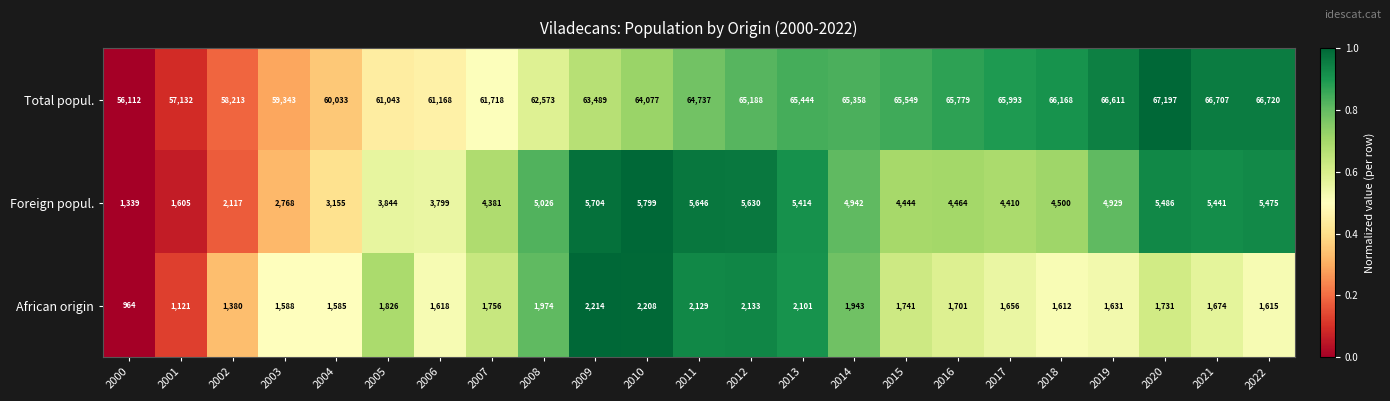

Where is Total popul. nearest to the value 61654?

2007